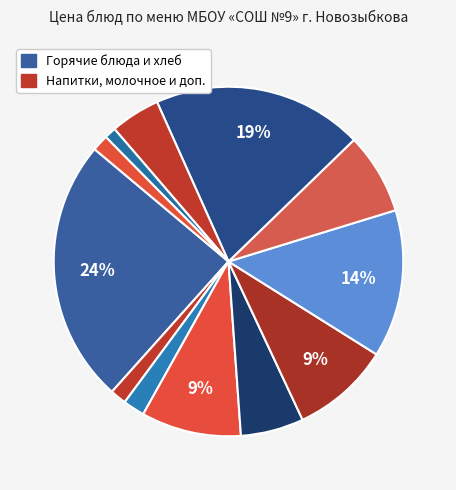

How many segments does this pie chart have?

12